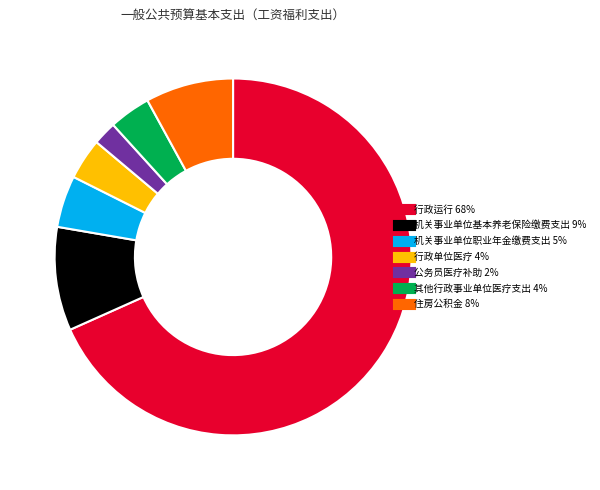

Is it true that 行政单位医疗 is 4% of the pie?

True